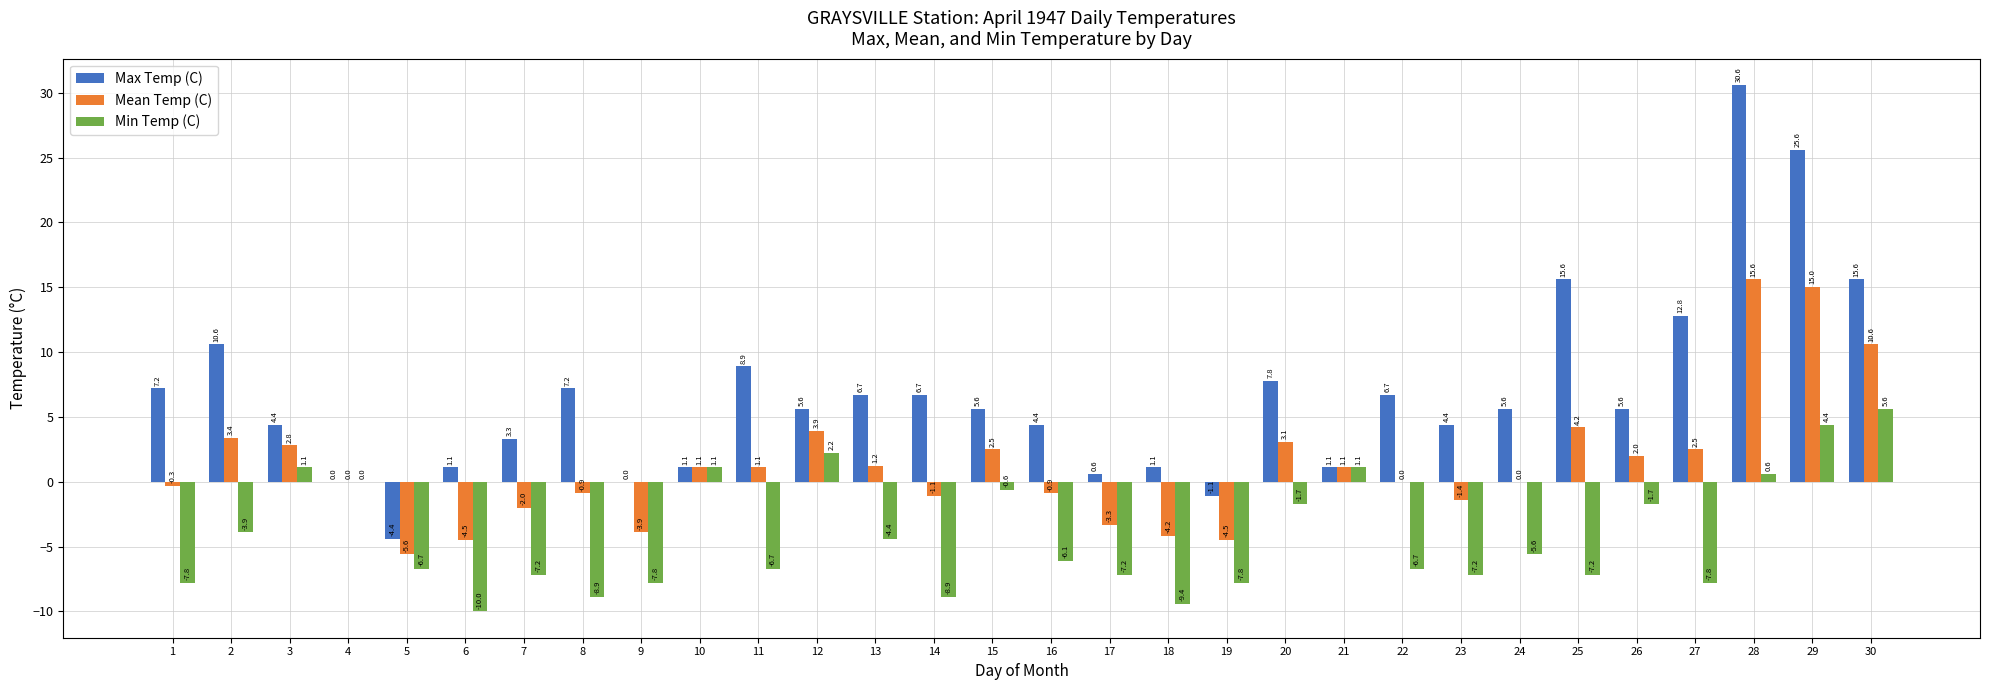

Are the bars horizontal?

No